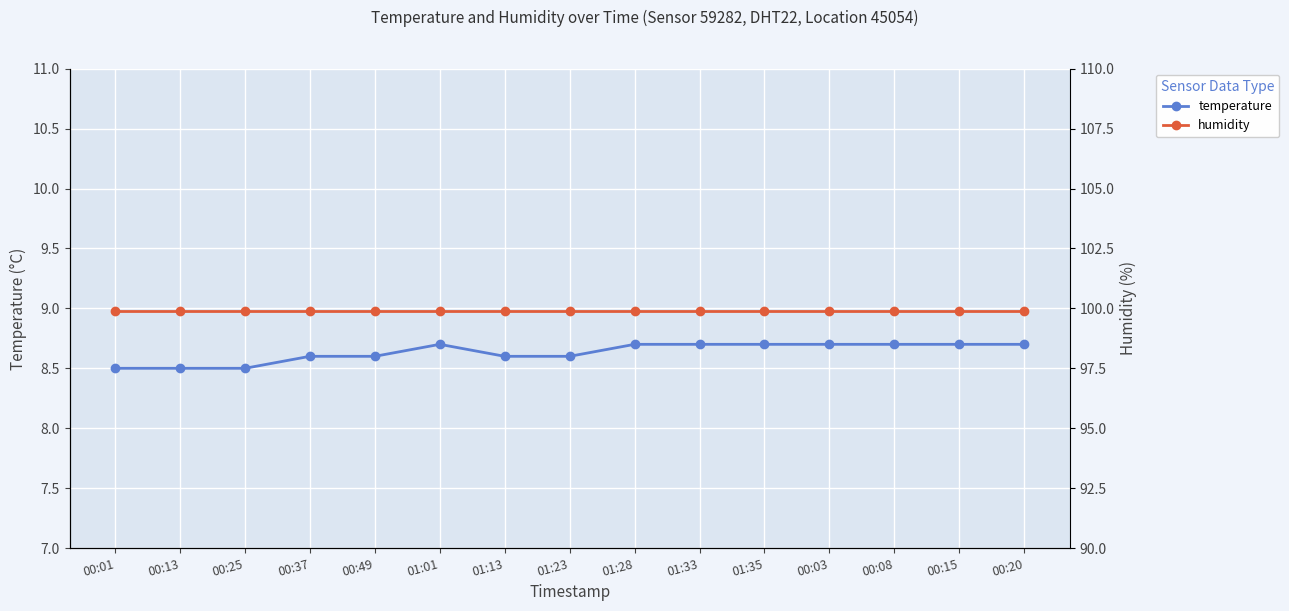

At which category is the sum across all series the highest?

01:01